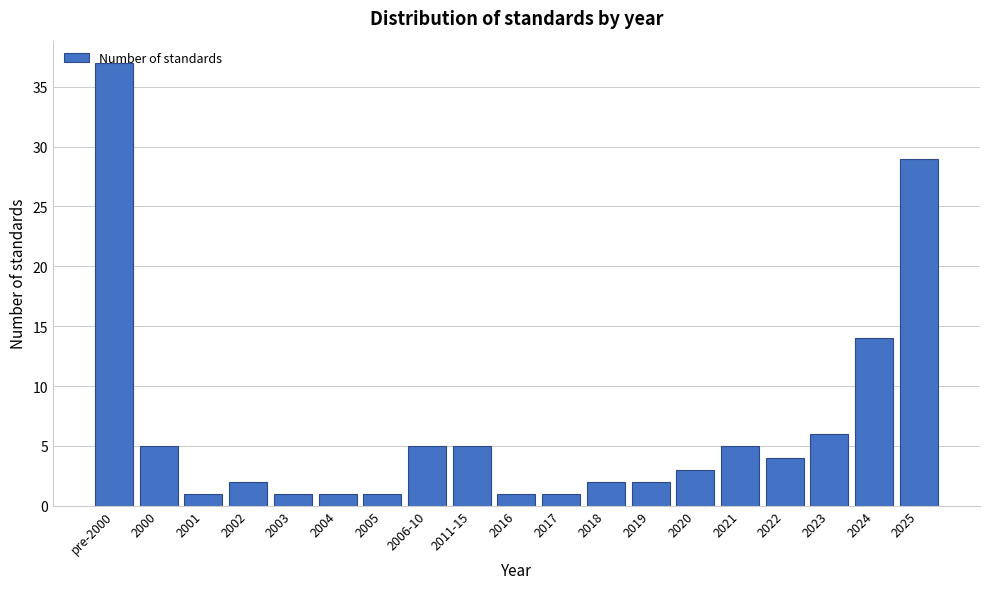

What is the ratio of the value at pre-2000 to the value at 2023?

6.2